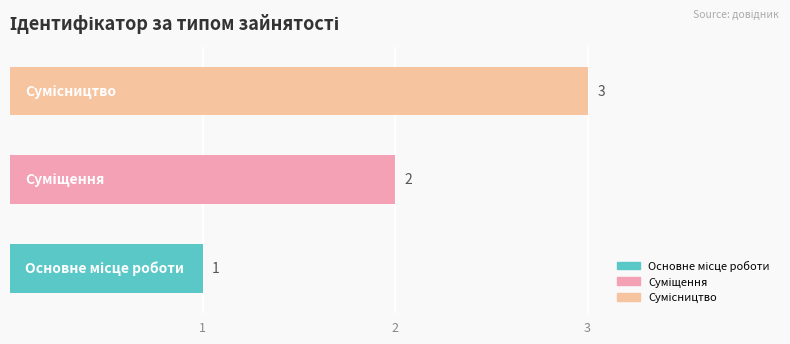

Count the values in the range 1 to 3.

3